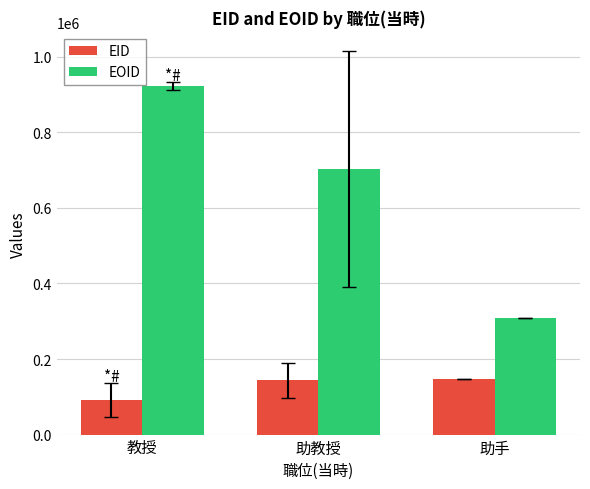

Which category has the highest value in the EOID series?

教授